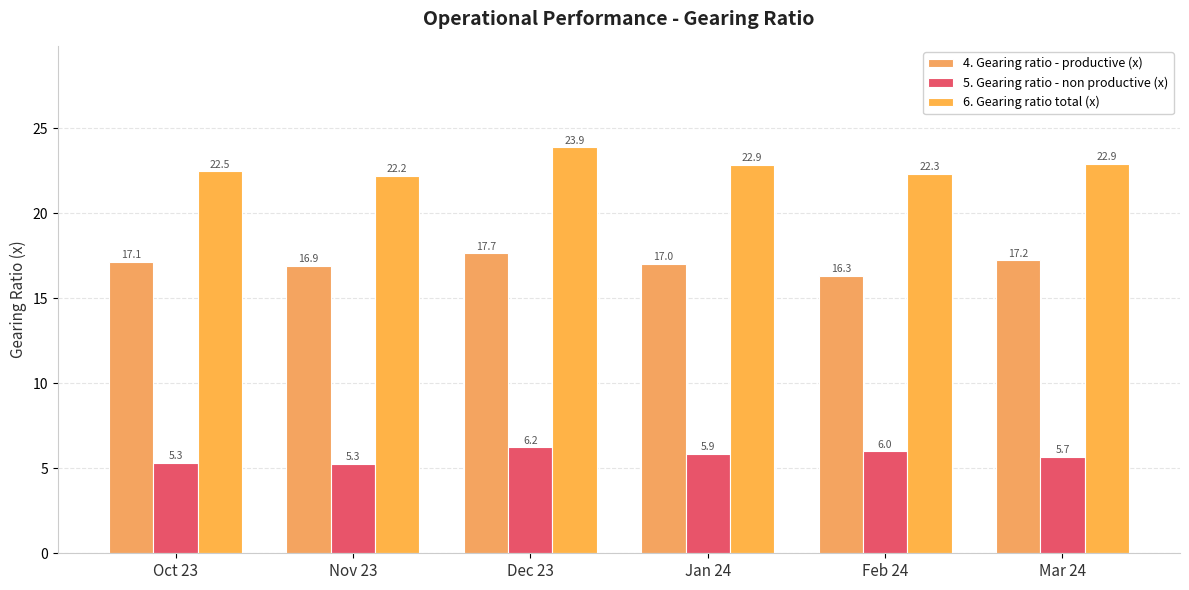

Read the 4. Gearing ratio - productive (x) value at Oct 23.

17.1